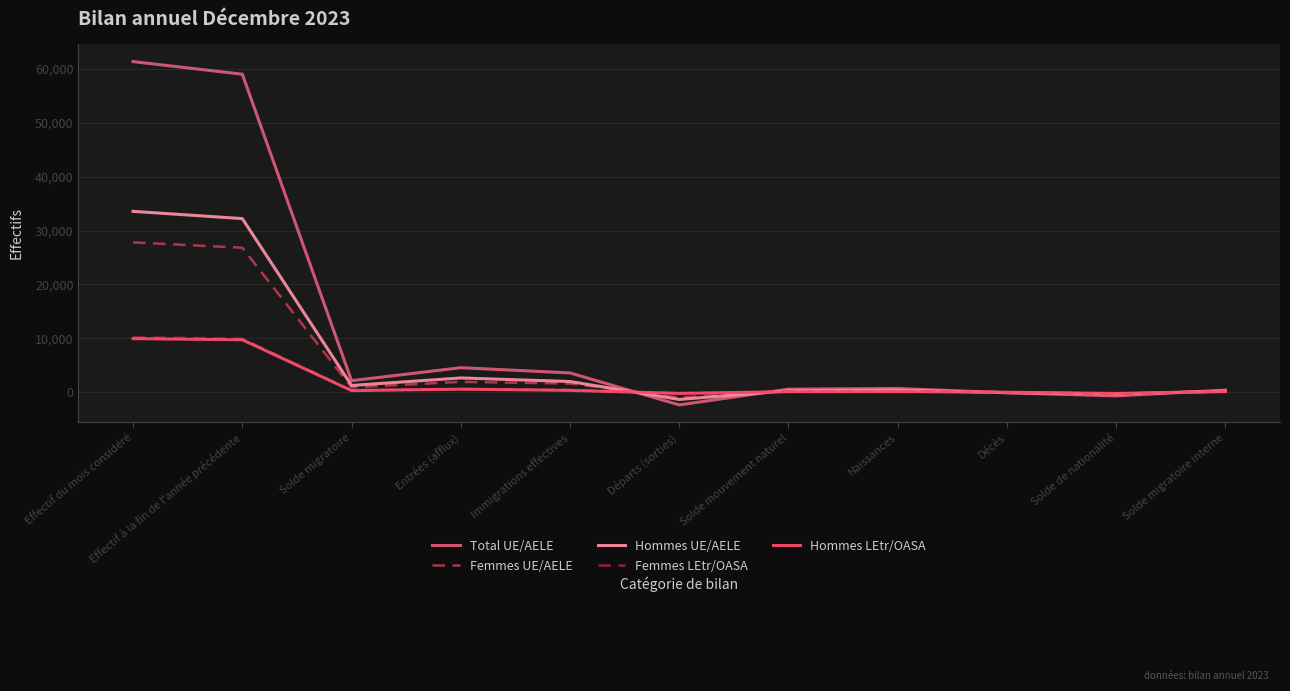

Which has a higher value, Immigrations effectives or Naissances?

Immigrations effectives